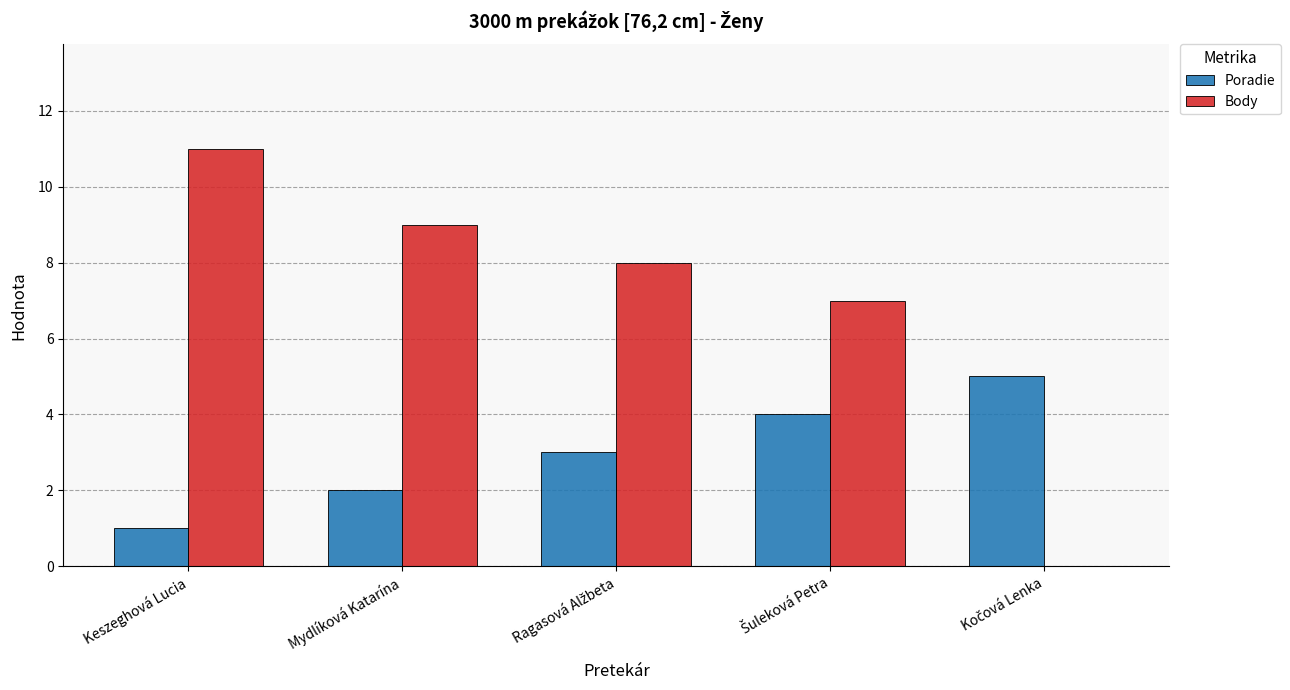

How many data points does each series have?

5